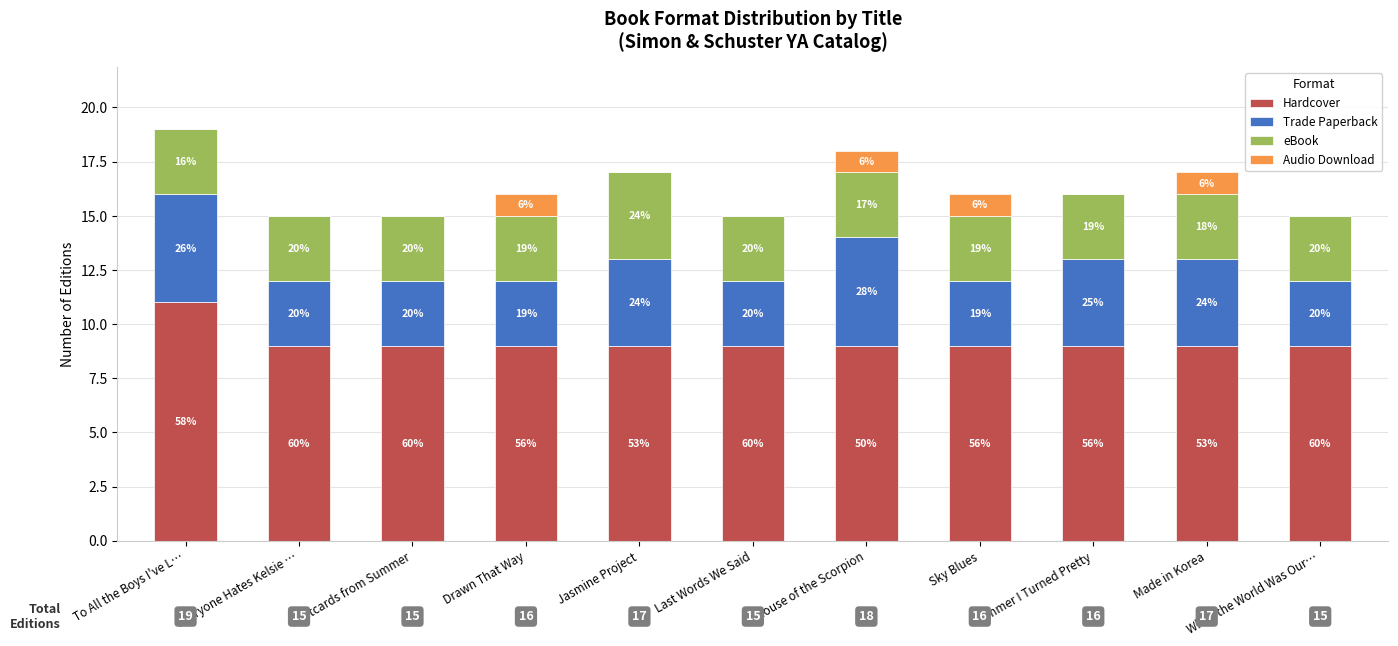

Rank the series by their maximum value, from lowest to highest.

Audio Download, eBook, Trade Paperback, Hardcover